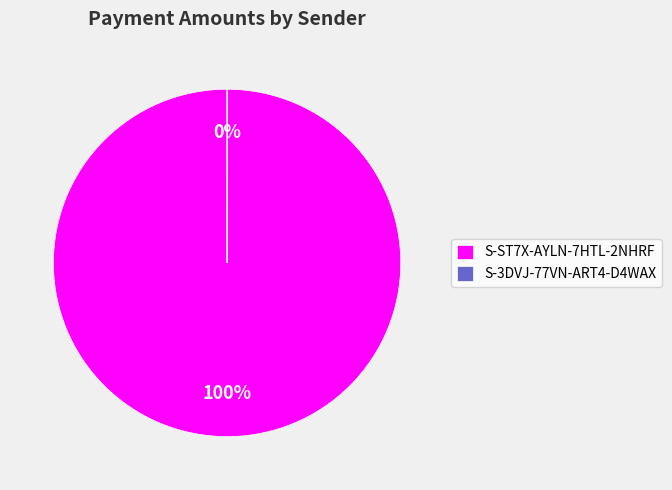

The S-ST7X-AYLN-7HTL-2NHRF slice represents 100% of the pie. True or false?

True